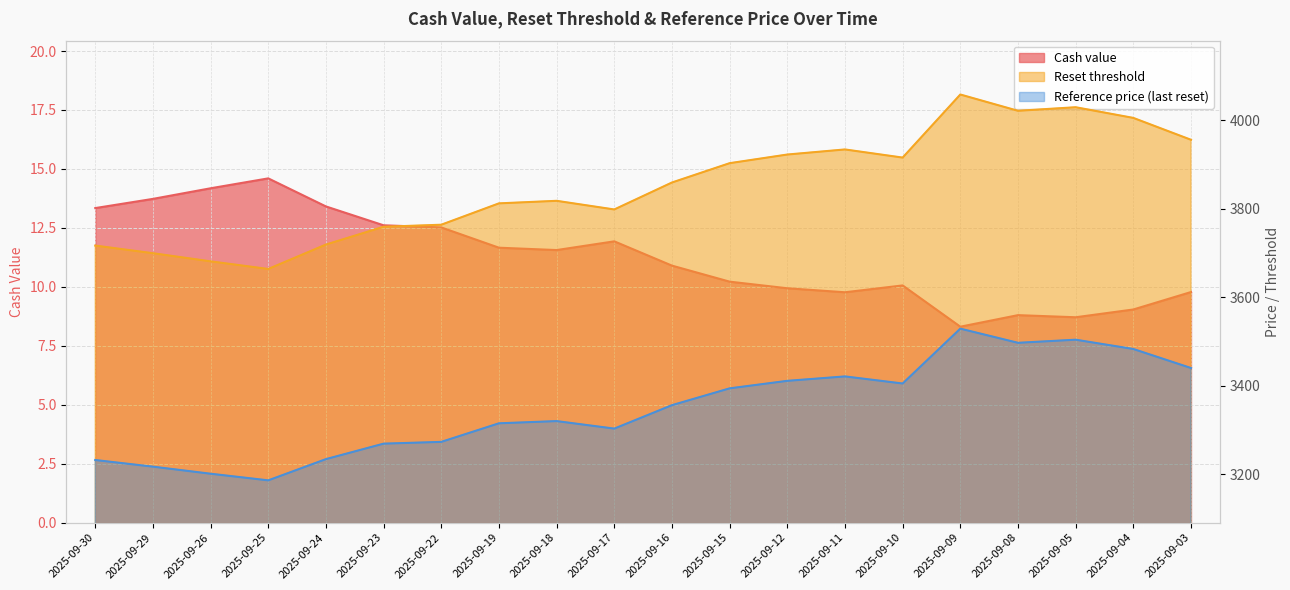

What is the sum of the Reset threshold values at 2025-09-08 and 2025-09-04?

8027.0